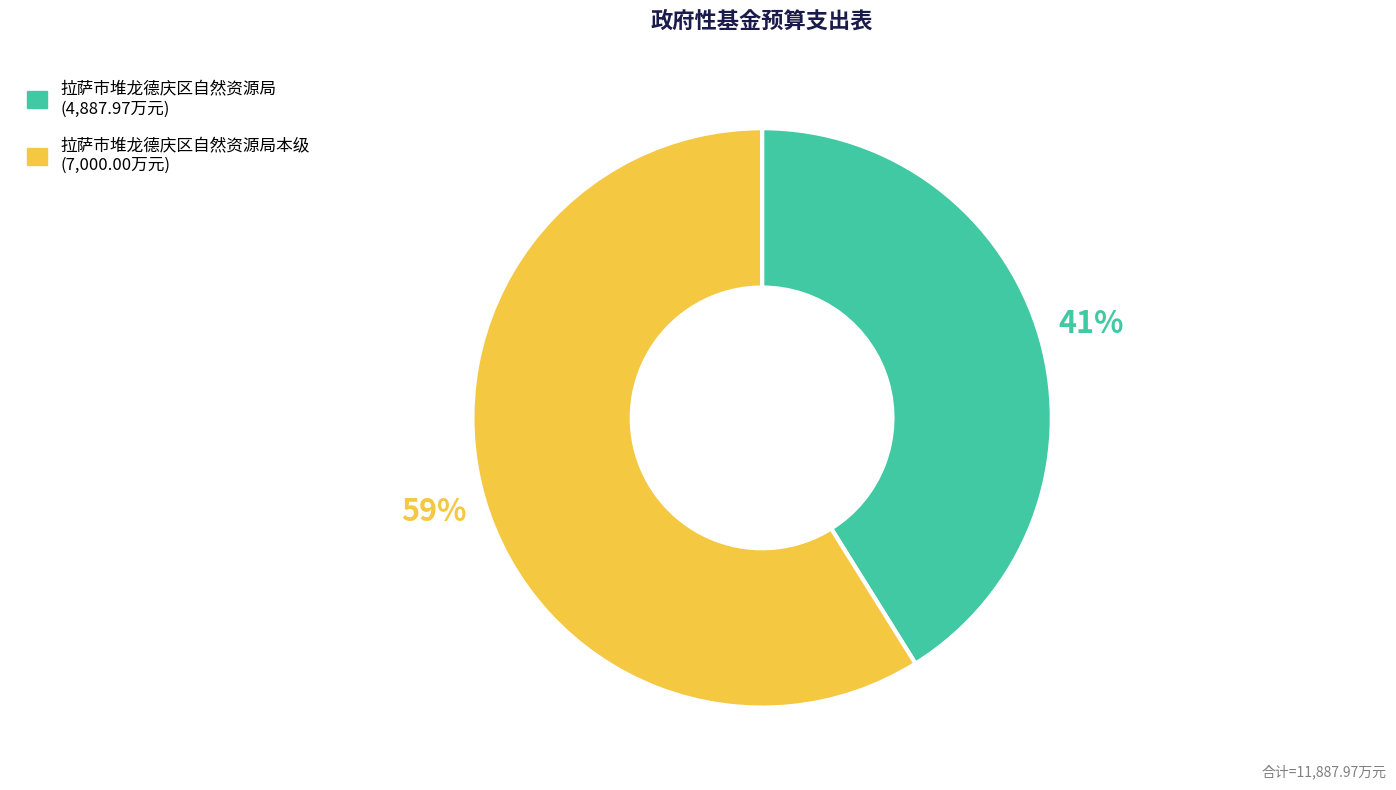

Is there any slice that represents more than half of the pie?

Yes